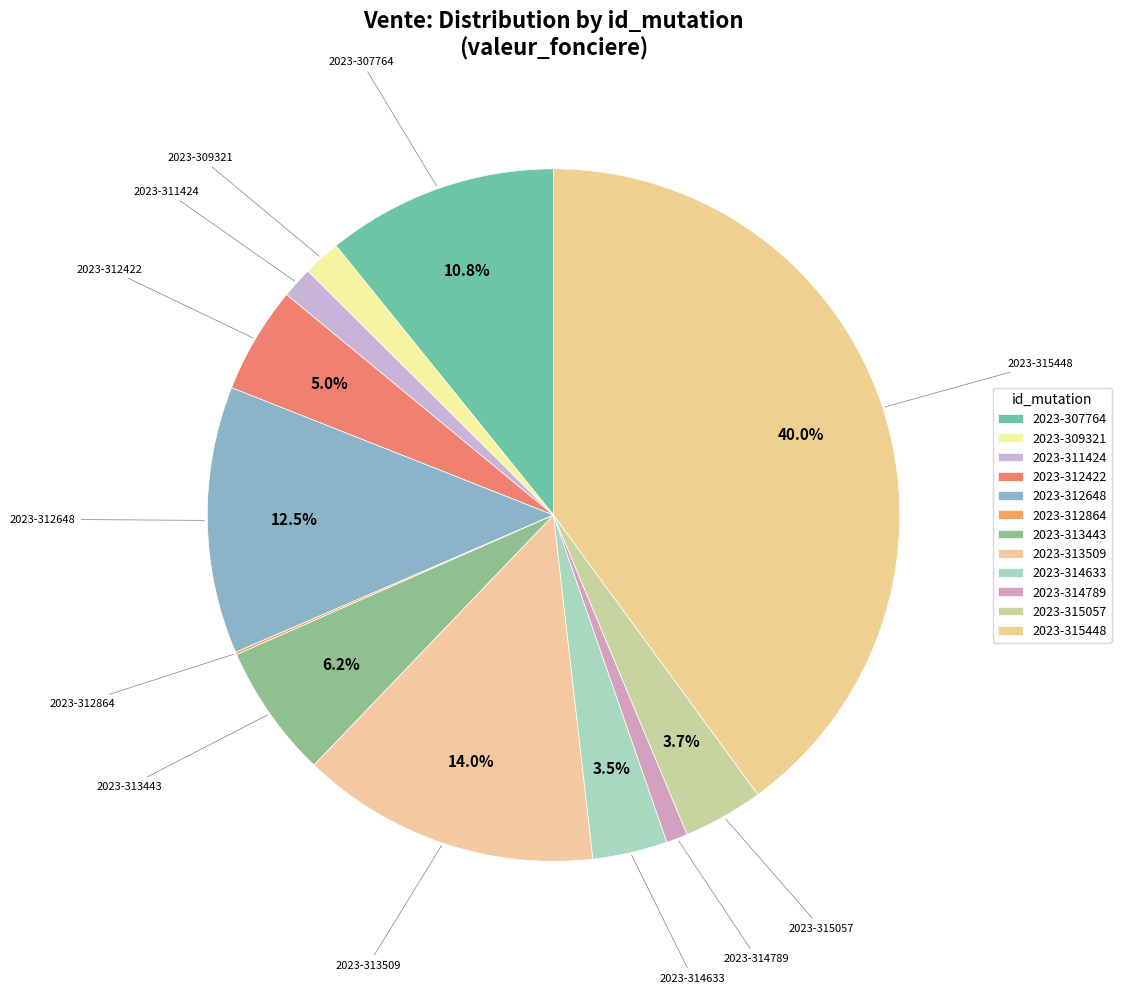

Is the sum of 2023-312864 and 2023-313443 greater than half?

No